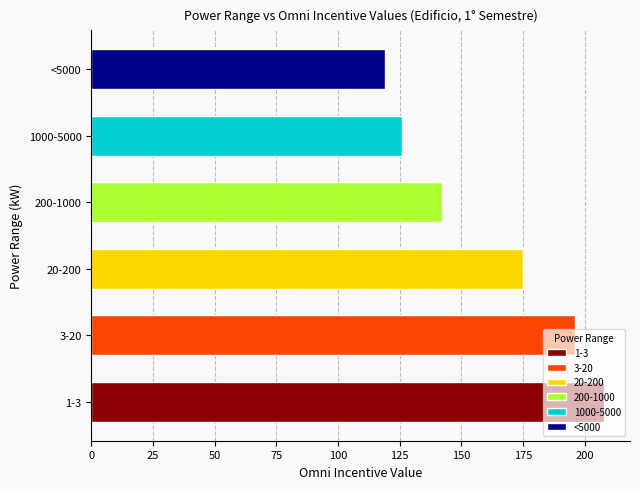

The value at 20-200 is 93. True or false?

False